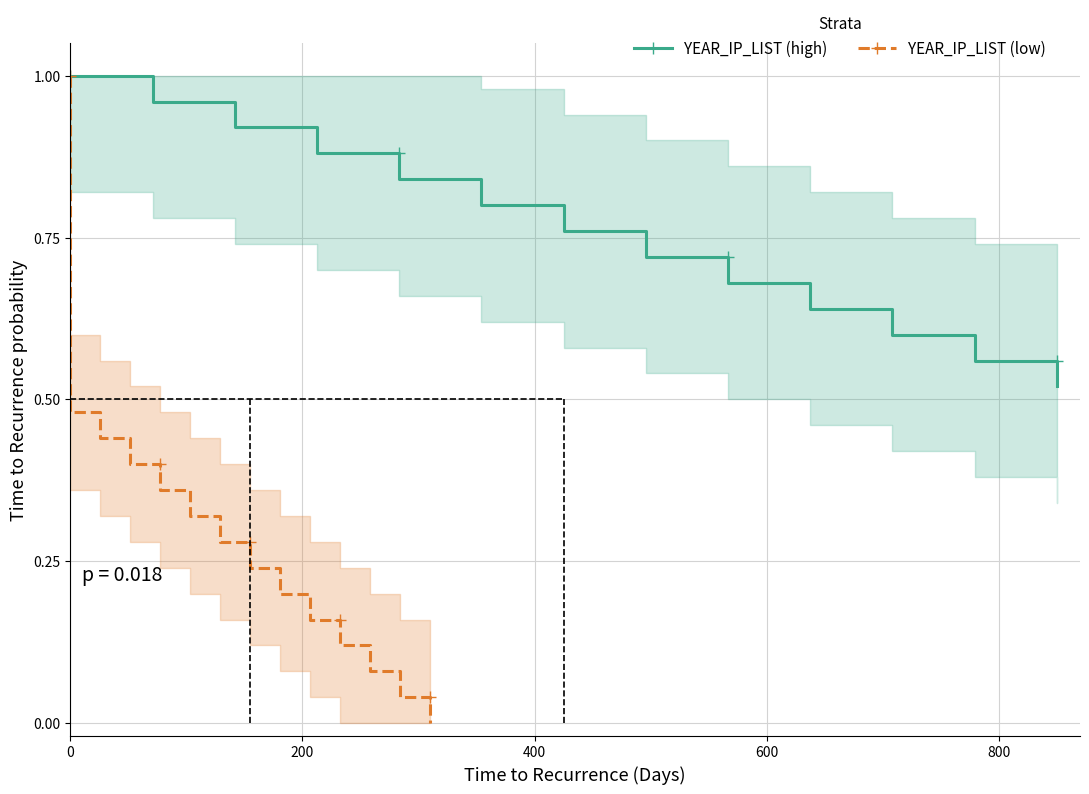

Rank the series at 15 from lowest to highest value.

YEAR_IP_LIST (low), YEAR_IP_LIST (high)